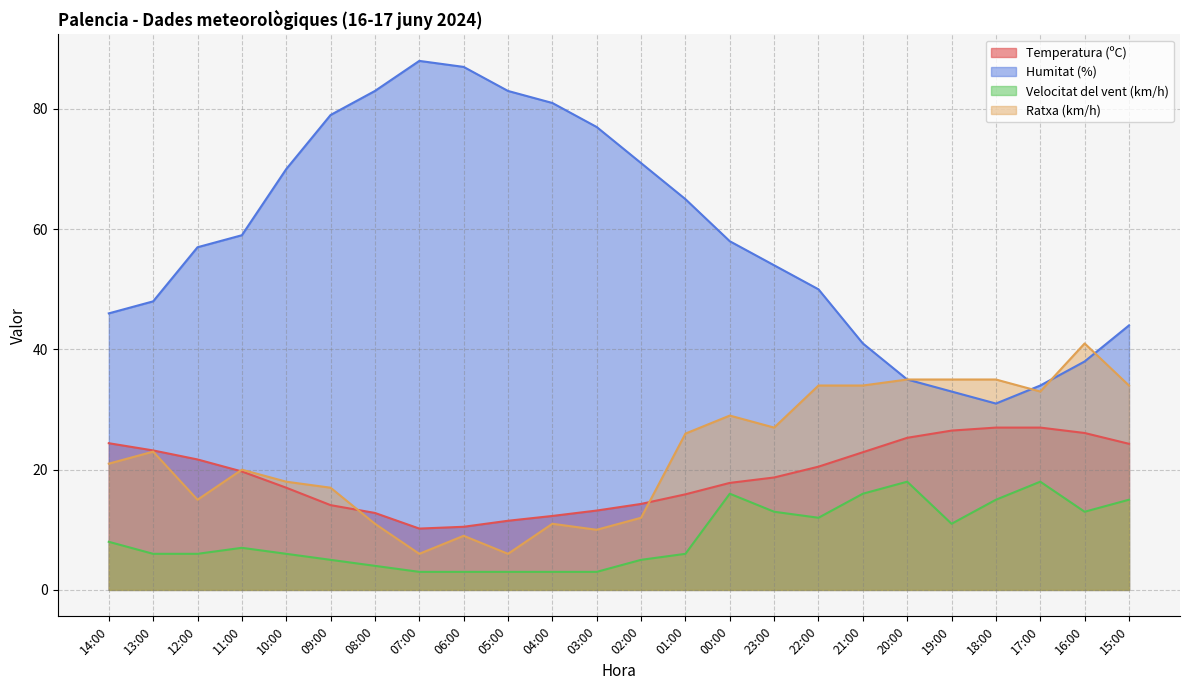

What is the label of the 23rd point from the right?

13:00